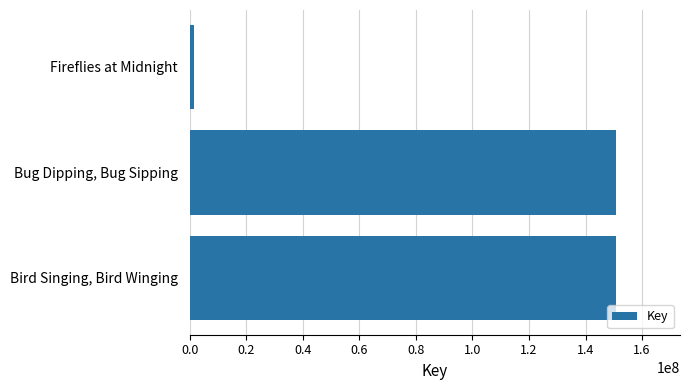

What is the difference between the second highest and minimum values?

149454087